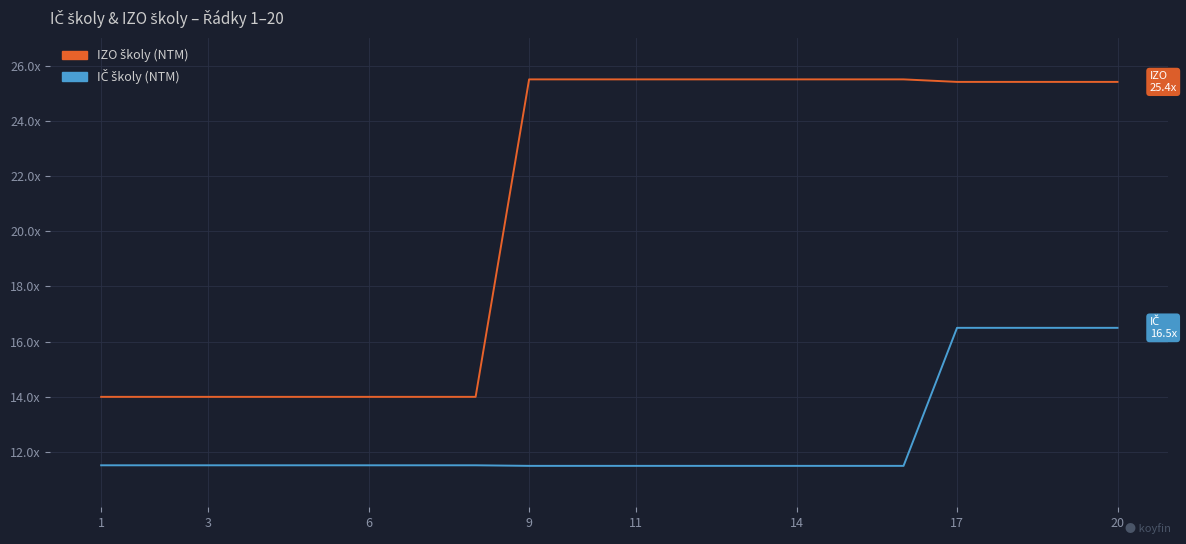

Does the chart display data point markers on the line(s)?

No